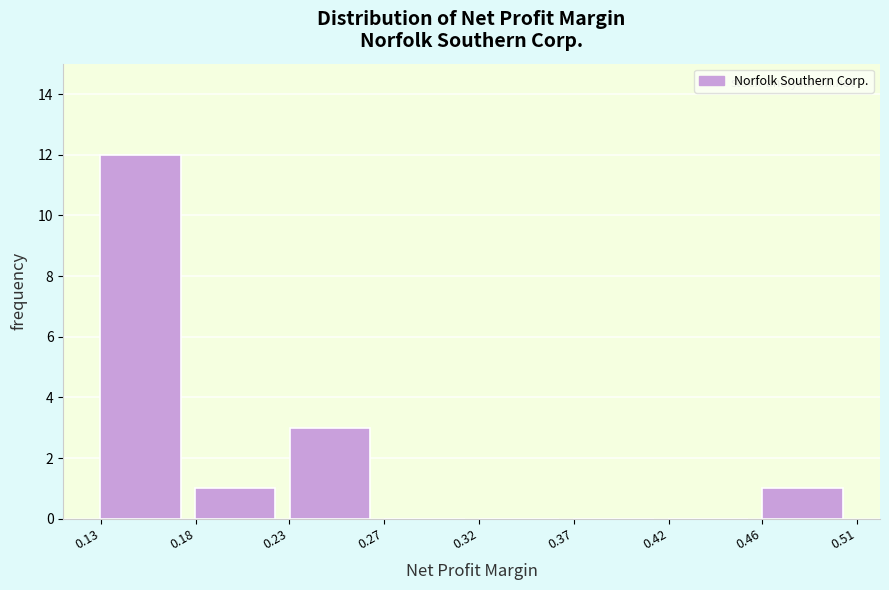

Reading right to left, transcribe all the data shown in this chart.

0.46=1	0.42=0	0.37=0	0.32=0	0.27=0	0.23=3	0.18=1	0.13=12